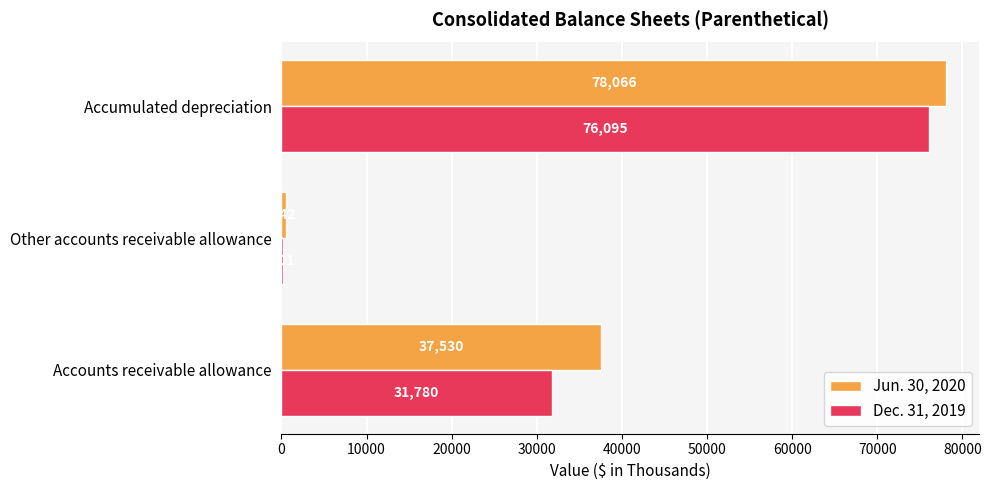

How many series are shown in this chart?

2